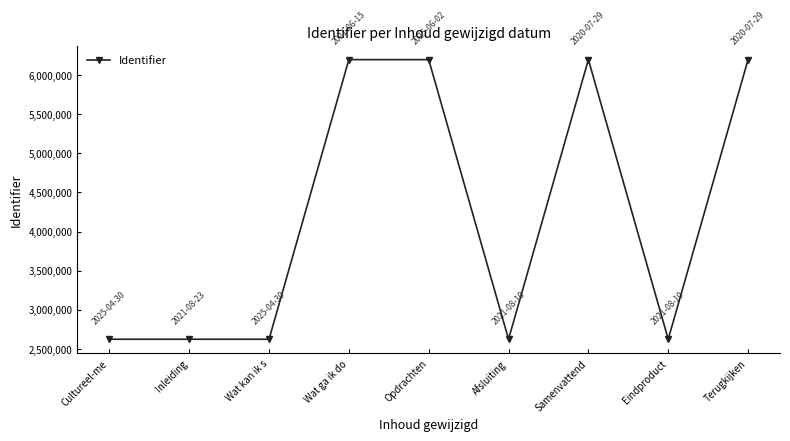

What is the greatest value displayed?

6200110